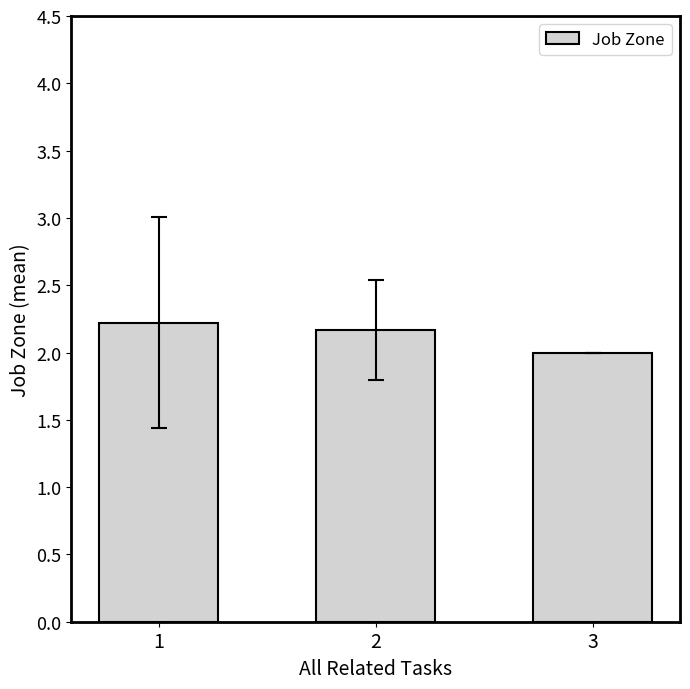

How many data points does each series have?

3